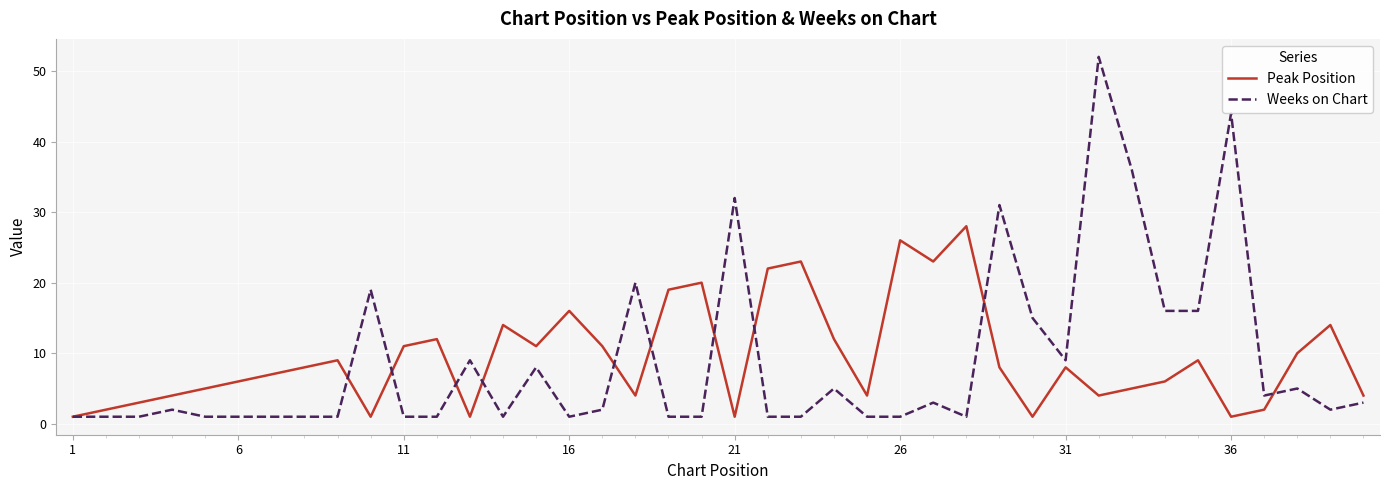

Rank the series by their maximum value, from lowest to highest.

Peak Position, Weeks on Chart